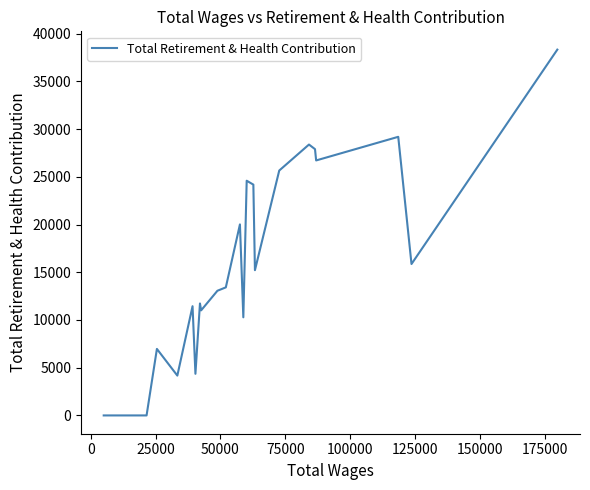

What is the maximum value shown in the chart?

38328